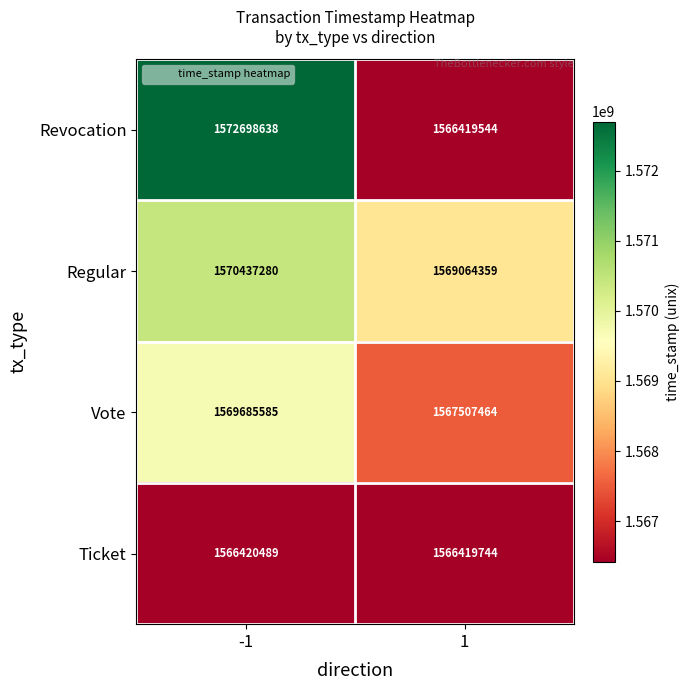

Count the number of data series in this chart.

4